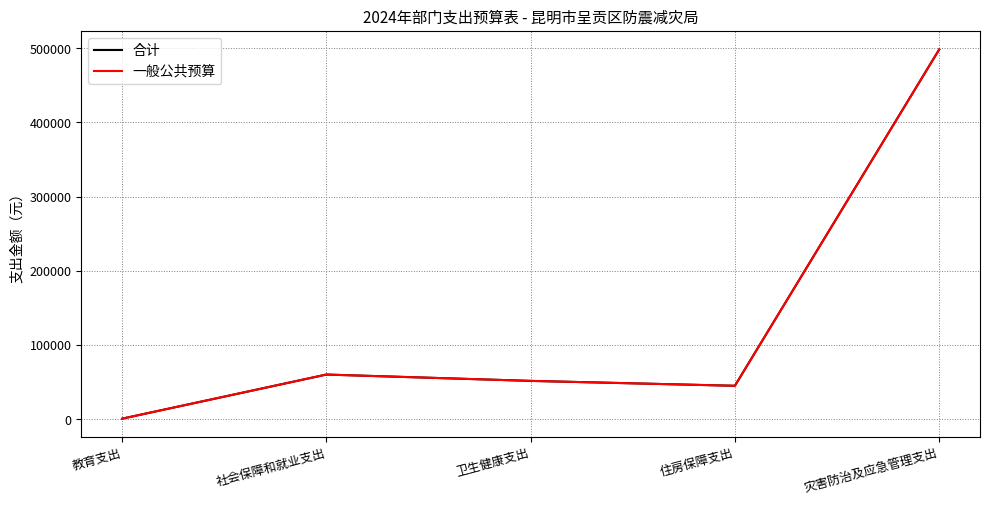

What value does the 一般公共预算 series have at 住房保障支出, to the nearest 10?

45230